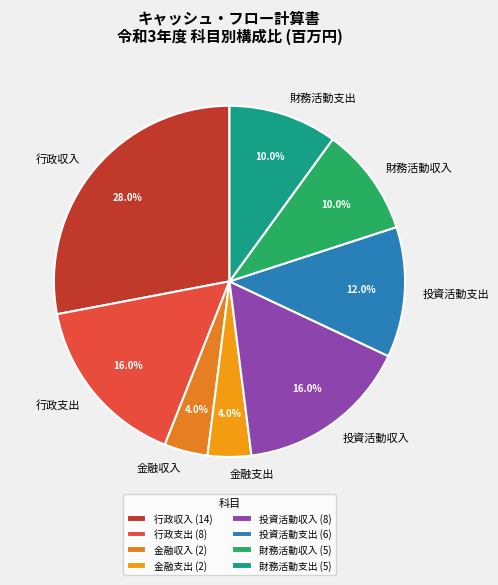

True or false: 財務活動支出 accounts for 72% of the total.

False